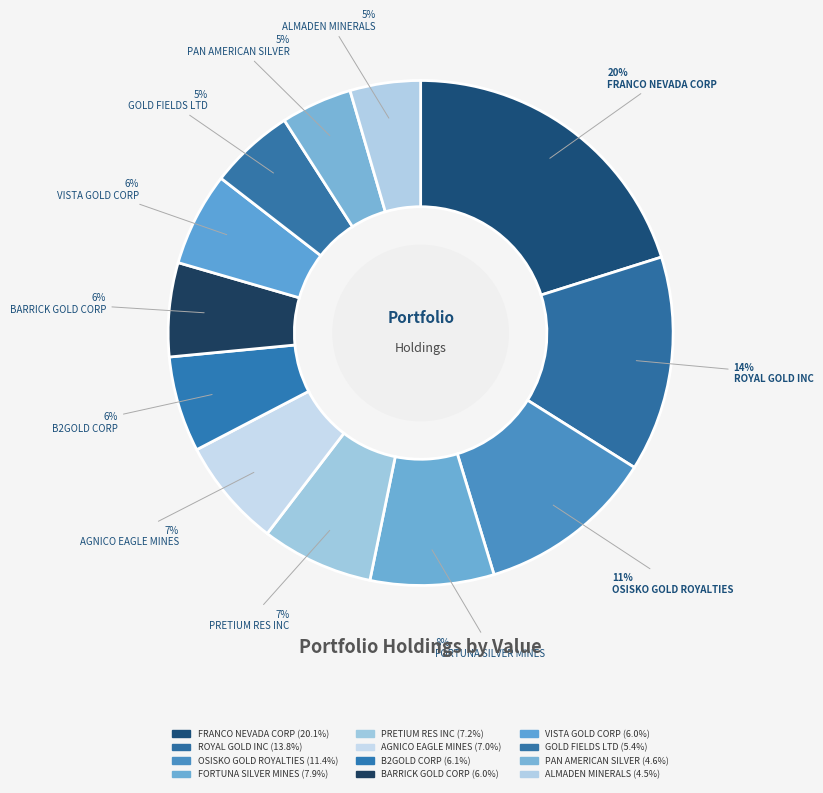

Which category has the smallest portion of the pie?

ALMADEN MINERALS